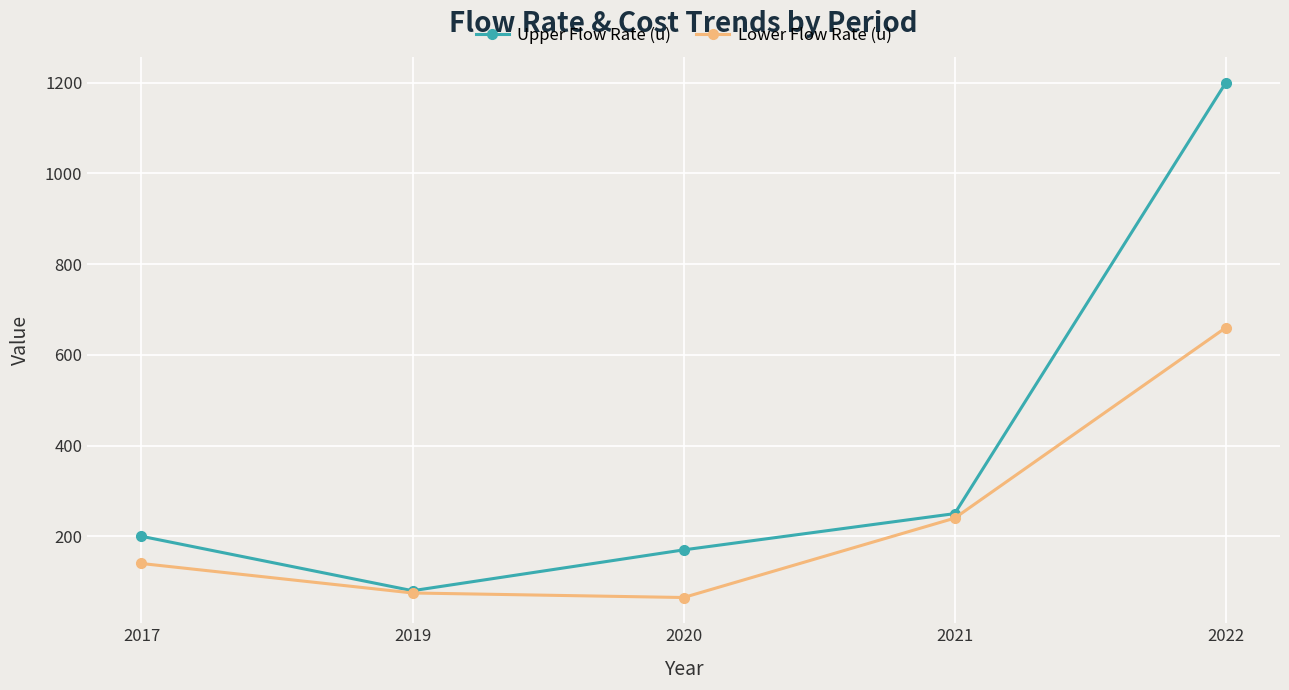

Is it true that Lower Flow Rate (u) equals 134 at 2019?

False